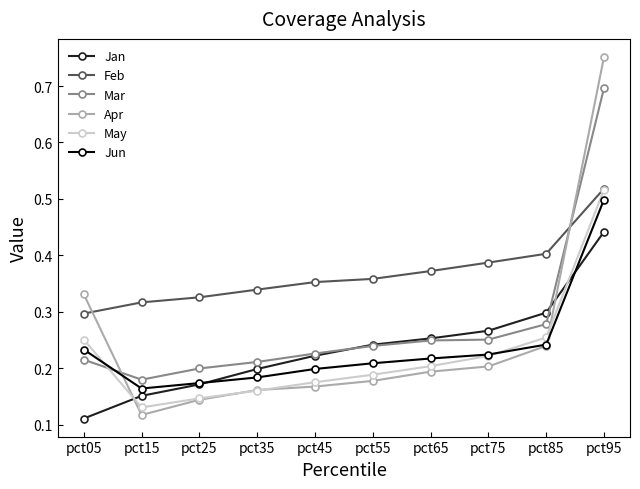

The Jun series shows 0.1 at pct95. True or false?

False